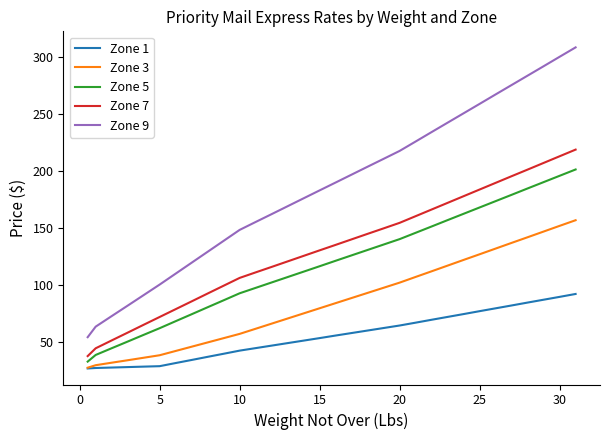

Which series has the widest spread of values?

Zone 9